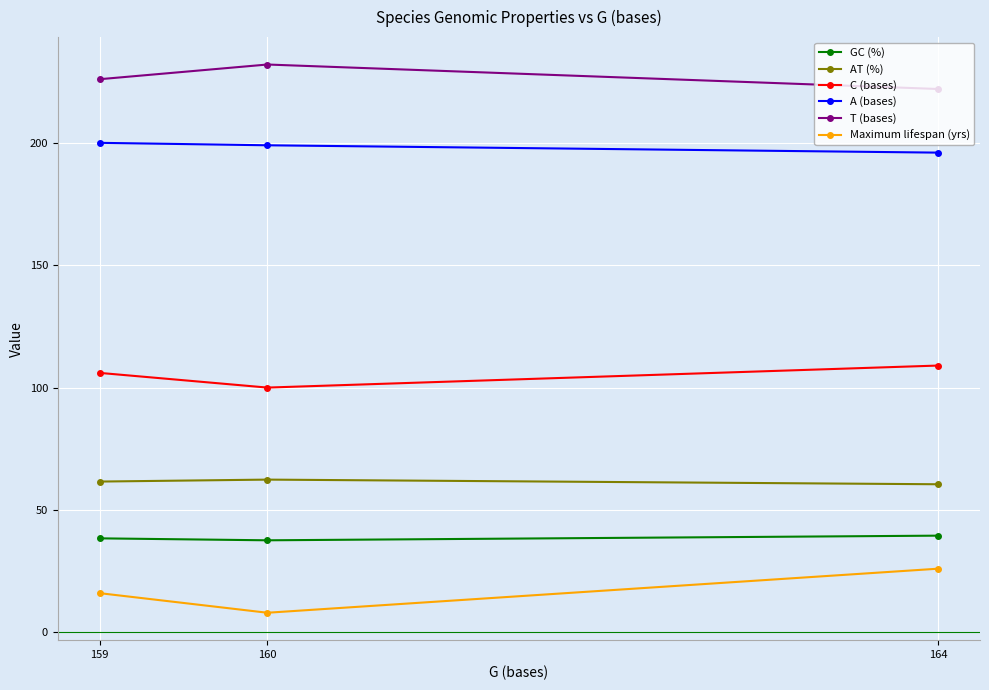

How many lines are shown in the chart?

6